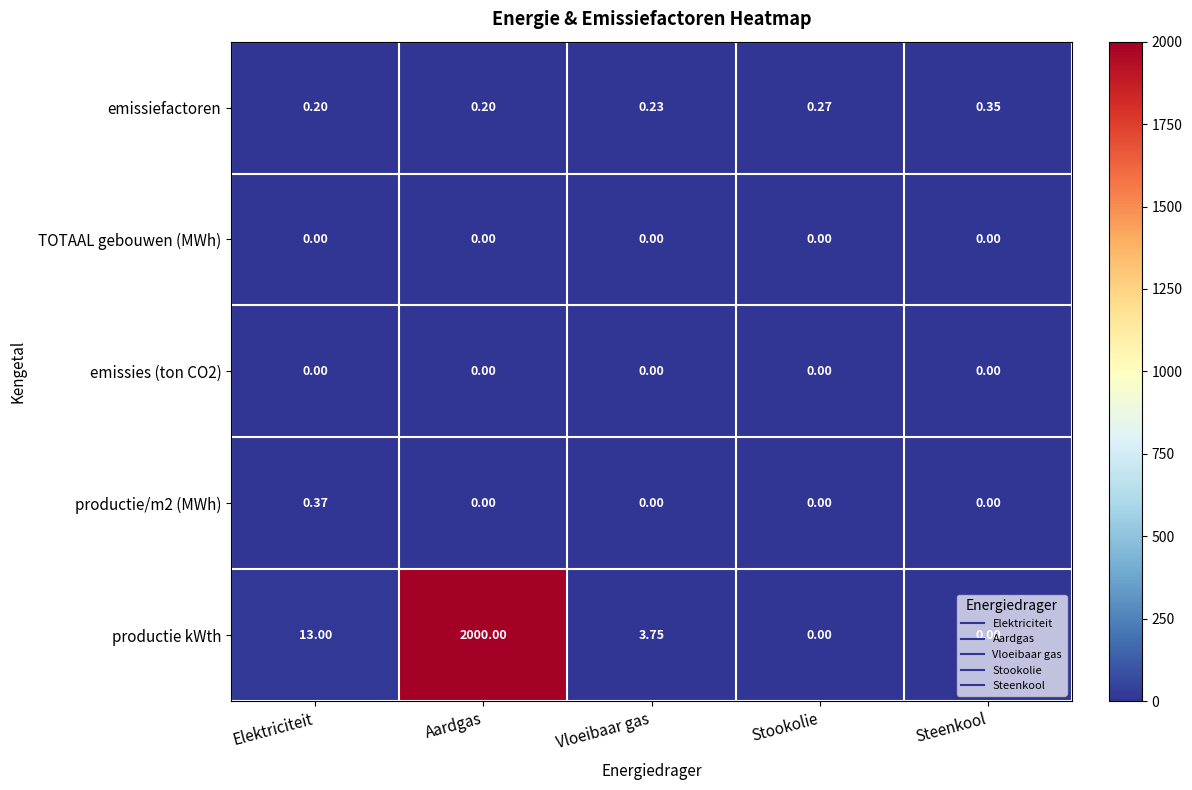

At which category is the sum across all series the highest?

Aardgas